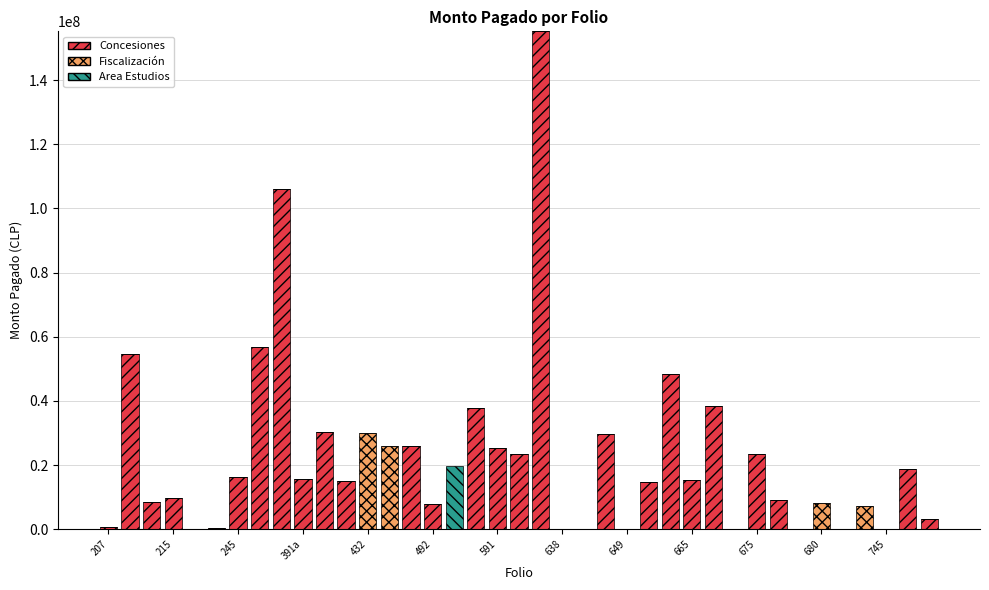

What is the maximum value for Concesiones?

155192000